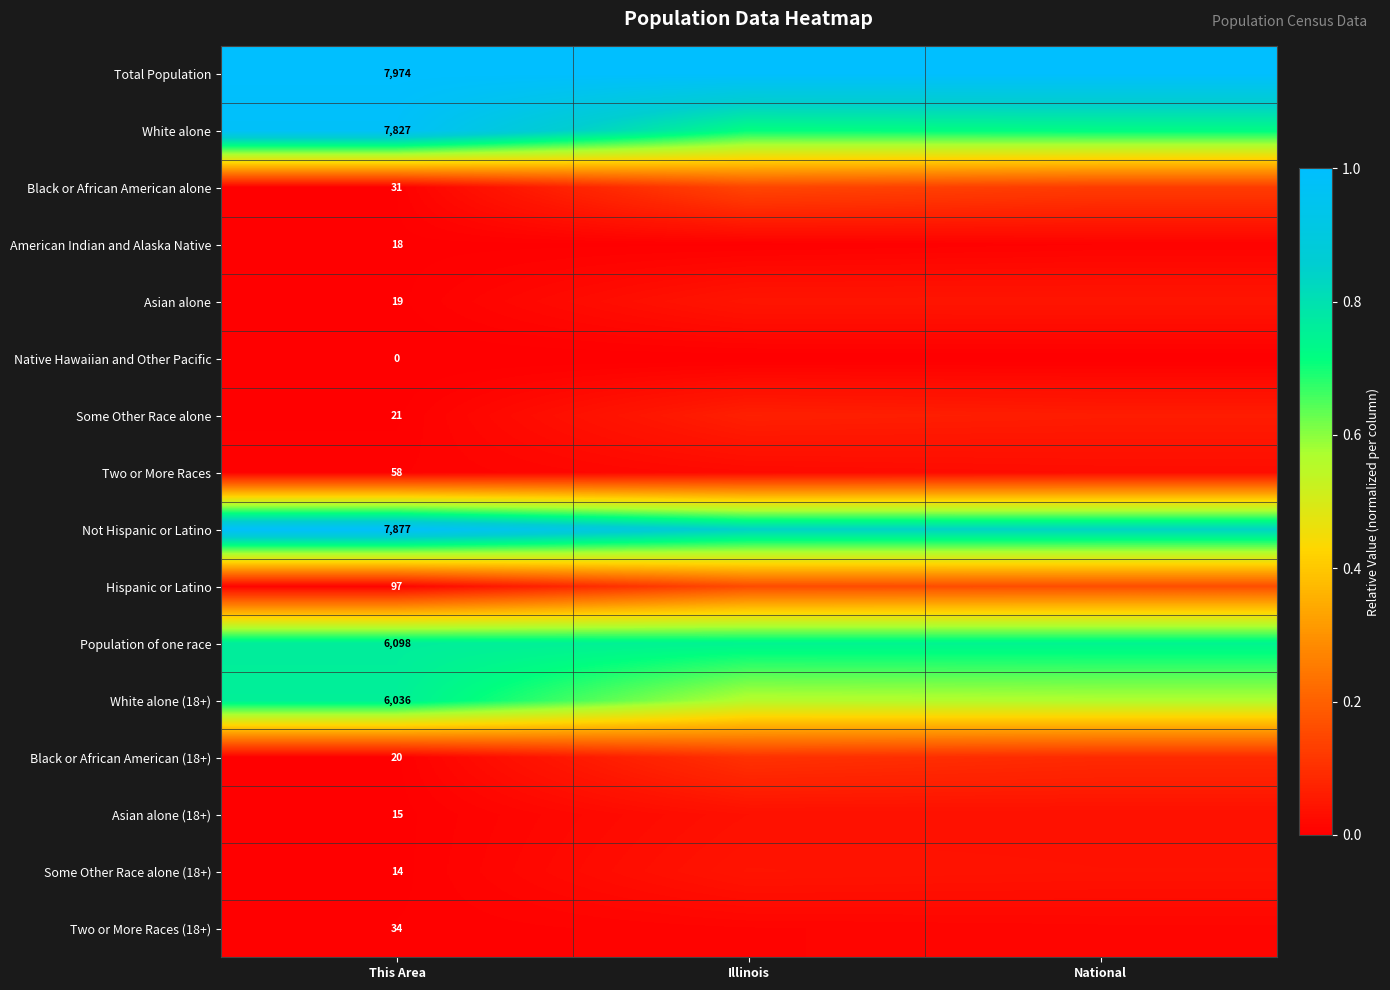

Which label corresponds to the largest value in the chart?

This Area